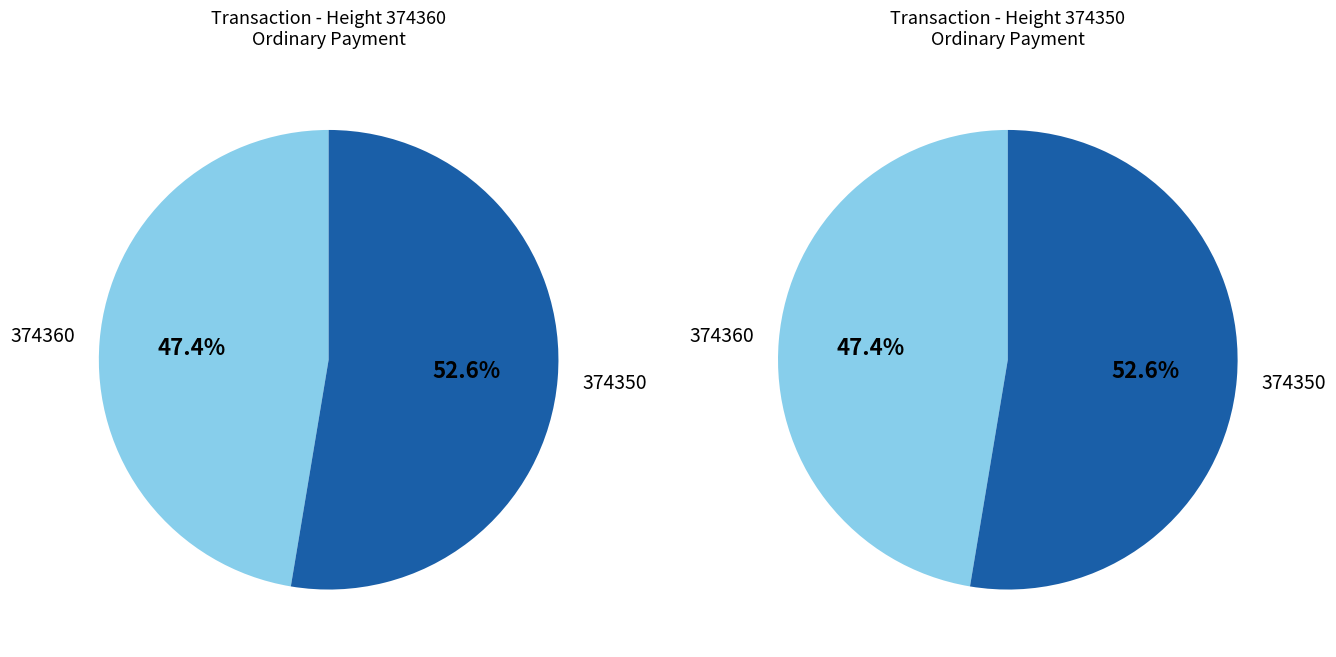

True or false: 374360 accounts for 58% of the total.

False